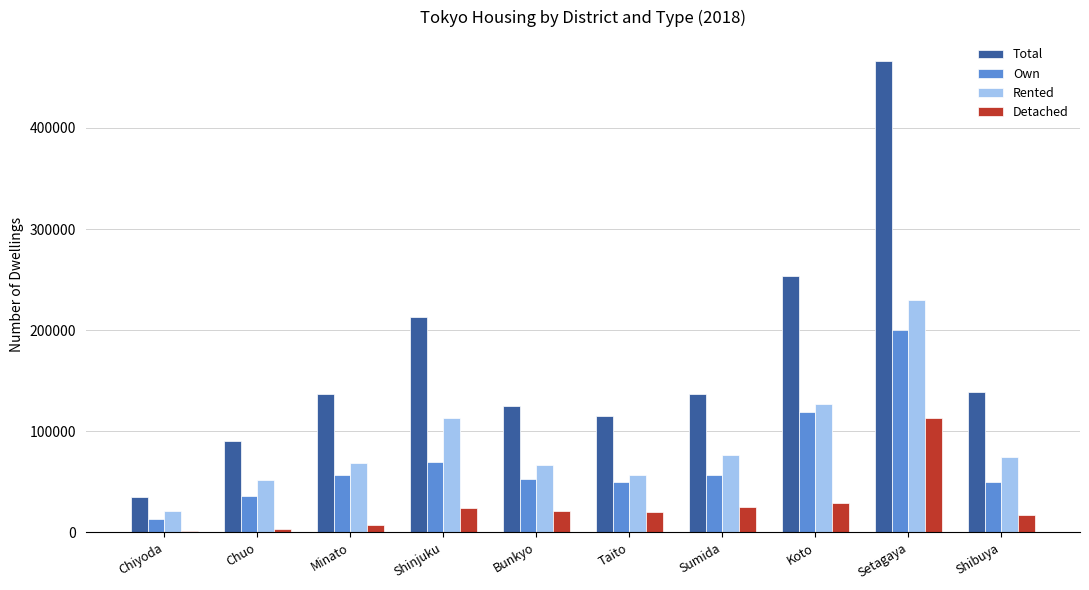

Between Chuo and Sumida, which series saw the biggest shift?

Total